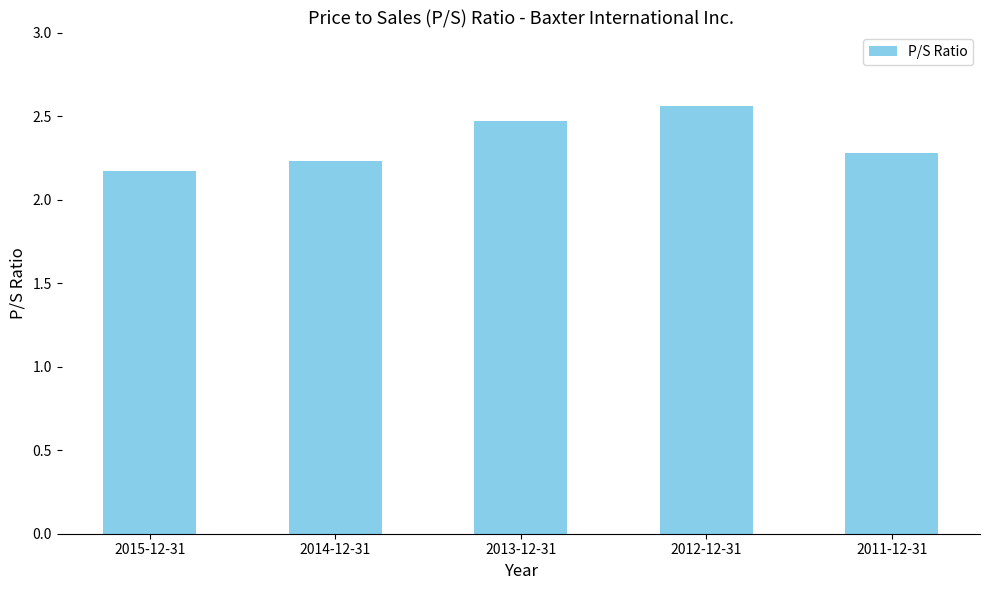

How many bars are there in total?

5